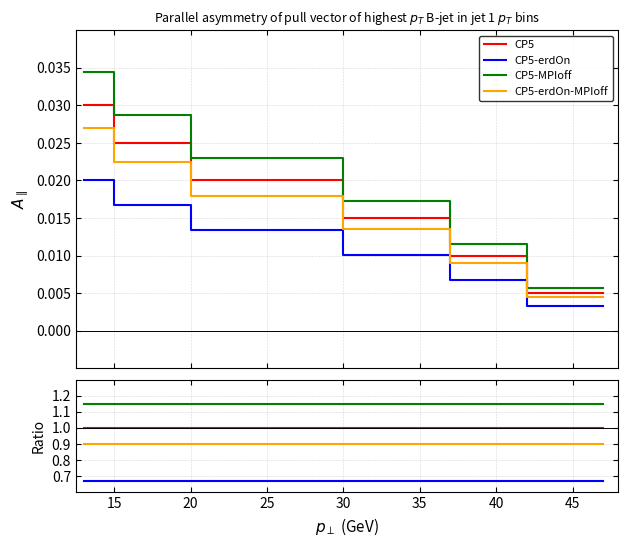

What is the minimum value shown in the chart?

0.7